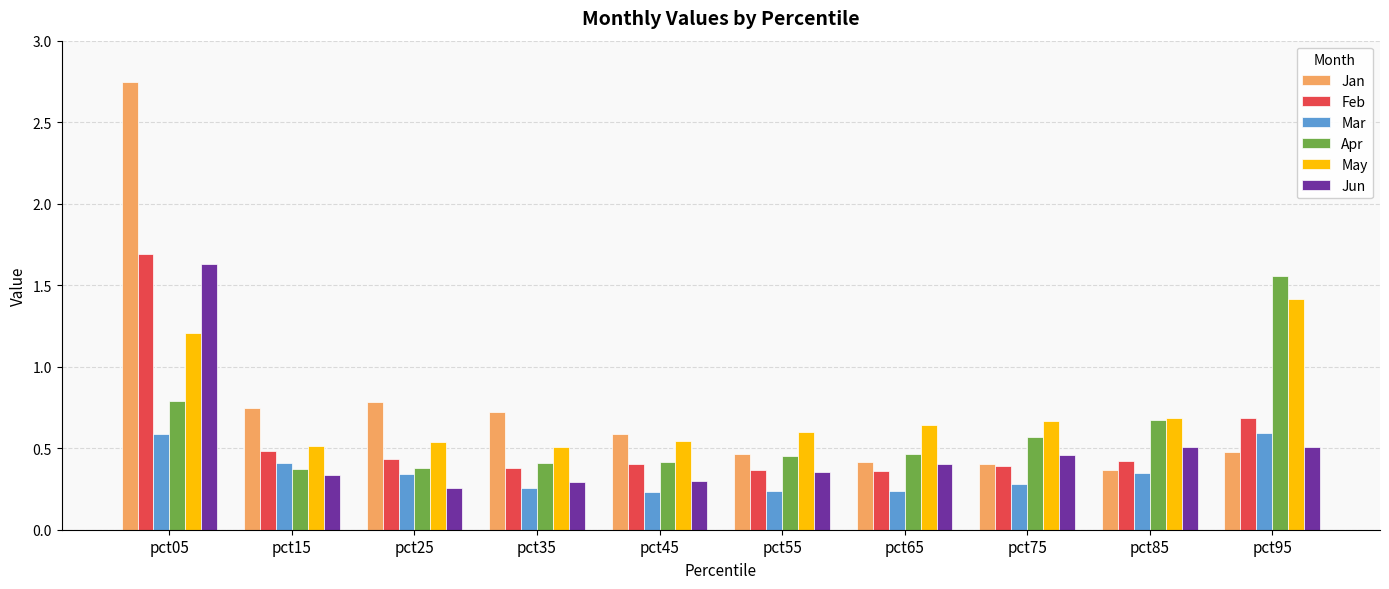

Is the value of Jun at pct15 greater than the value of Mar at pct75?

Yes